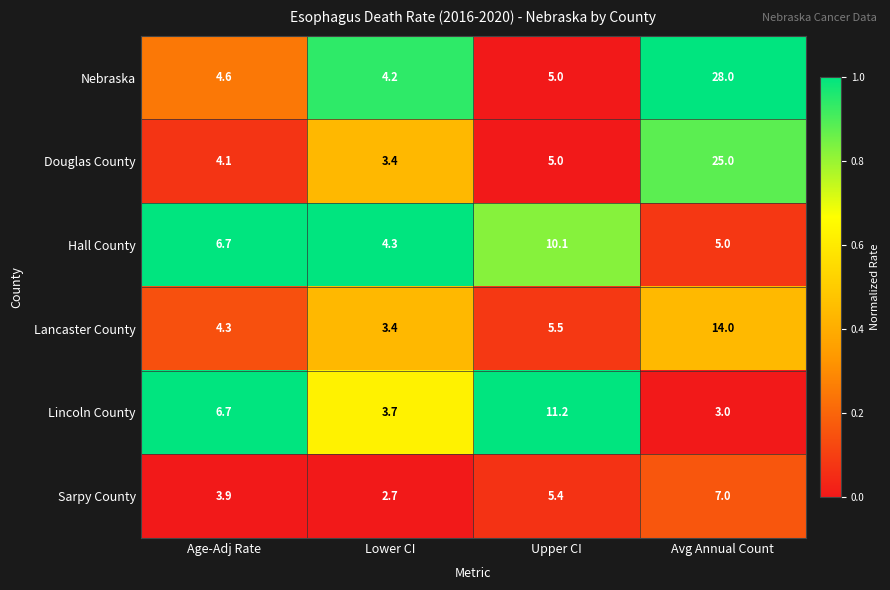

What is the difference between the maximum and minimum values in the Lancaster County series?

10.6